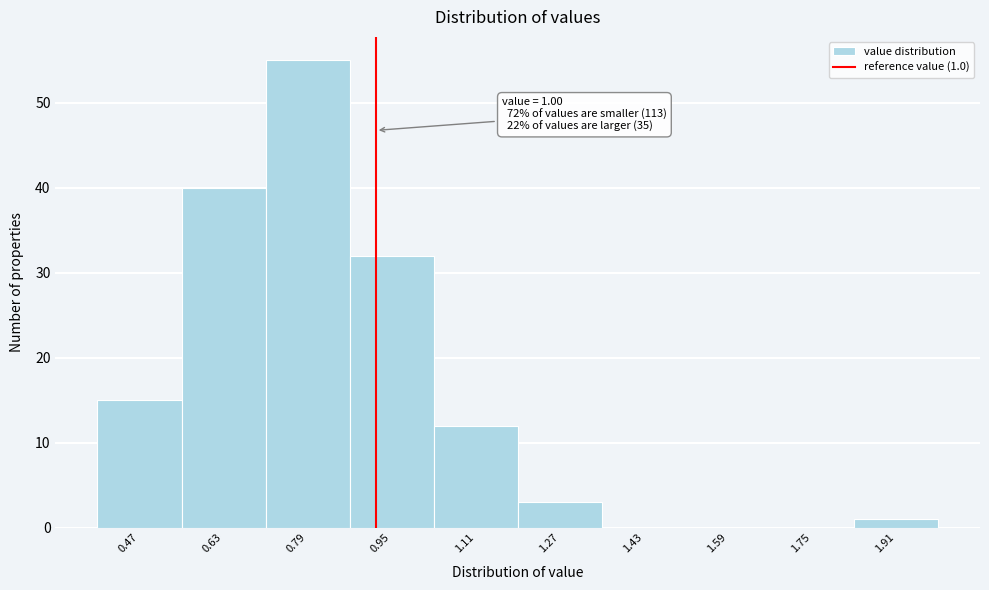

Reading left to right, transcribe all the data shown in this chart.

0.47=15	0.63=40	0.79=55	0.95=32	1.11=12	1.27=3	1.43=0	1.59=0	1.75=0	1.91=1